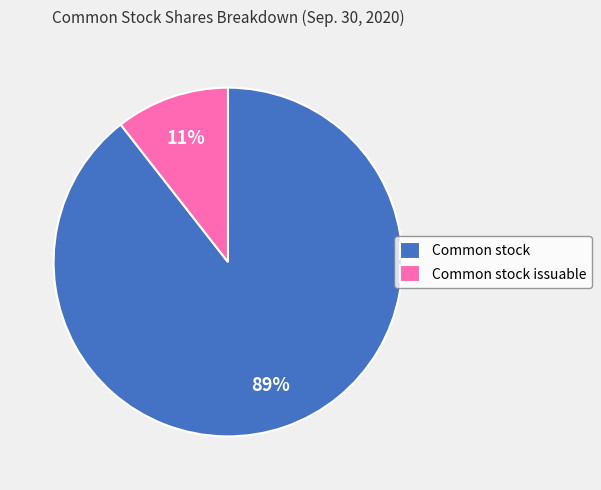

Count the number of slices in the pie.

2